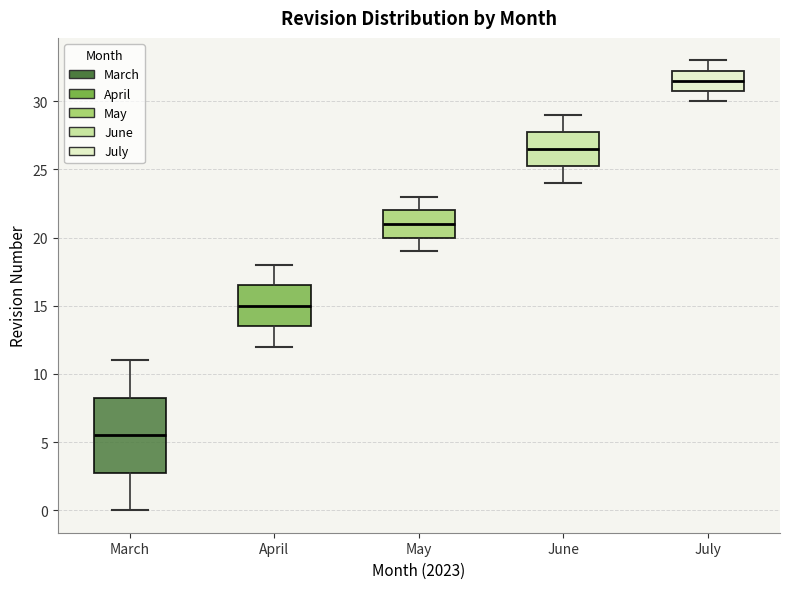

Reading left to right, transcribe this box plot: for each box, give where its median line is, the range the box spans, and where its two whiskers end, as read against the y-axis. The values are not printed on the chart, so give them approximately, as read against the axis.

March: median 5.5, box 3.0 to 8.5, whiskers 0.0 to 11.0
April: median 15.0, box 13.5 to 16.5, whiskers 12.0 to 18.0
May: median 21.0, box 20.0 to 22.0, whiskers 19.0 to 23.0
June: median 26.5, box 25.5 to 28.0, whiskers 24.0 to 29.0
July: median 31.5, box 31.0 to 32.5, whiskers 30.0 to 33.0